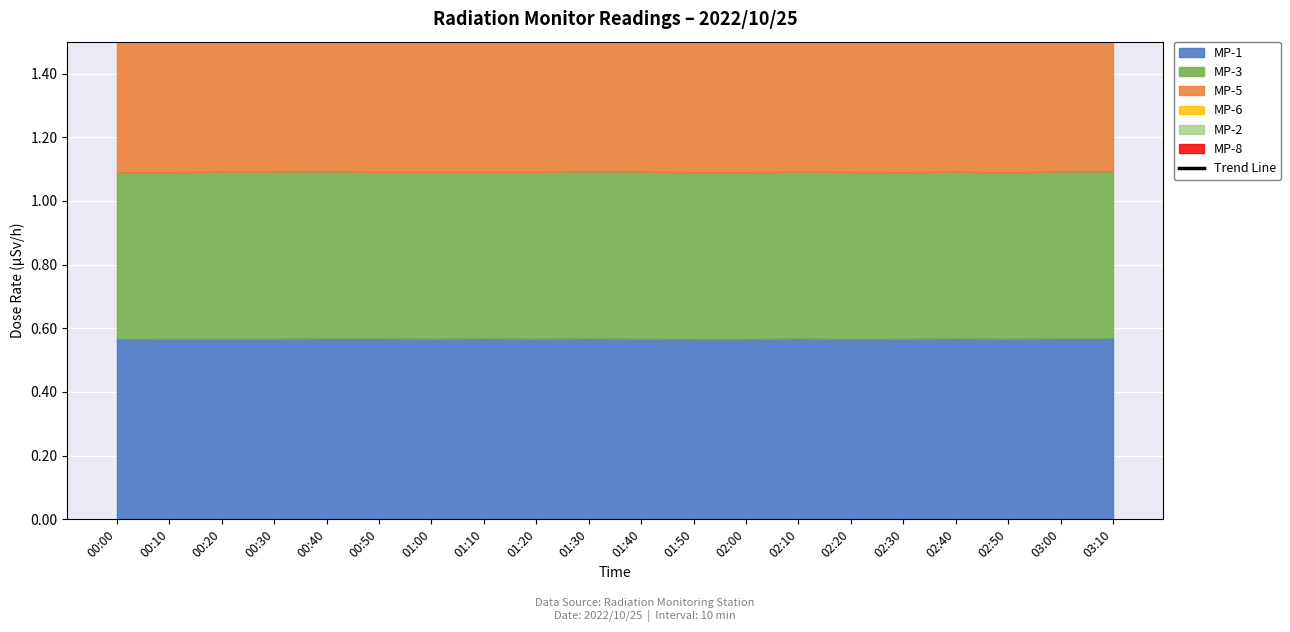

List the labels in order of value, smallest first.

00:00, 00:10, 00:20, 00:30, 00:40, 00:50, 01:00, 01:10, 01:20, 01:30, 01:40, 01:50, 02:00, 02:10, 02:20, 02:30, 02:40, 02:50, 03:00, 03:10